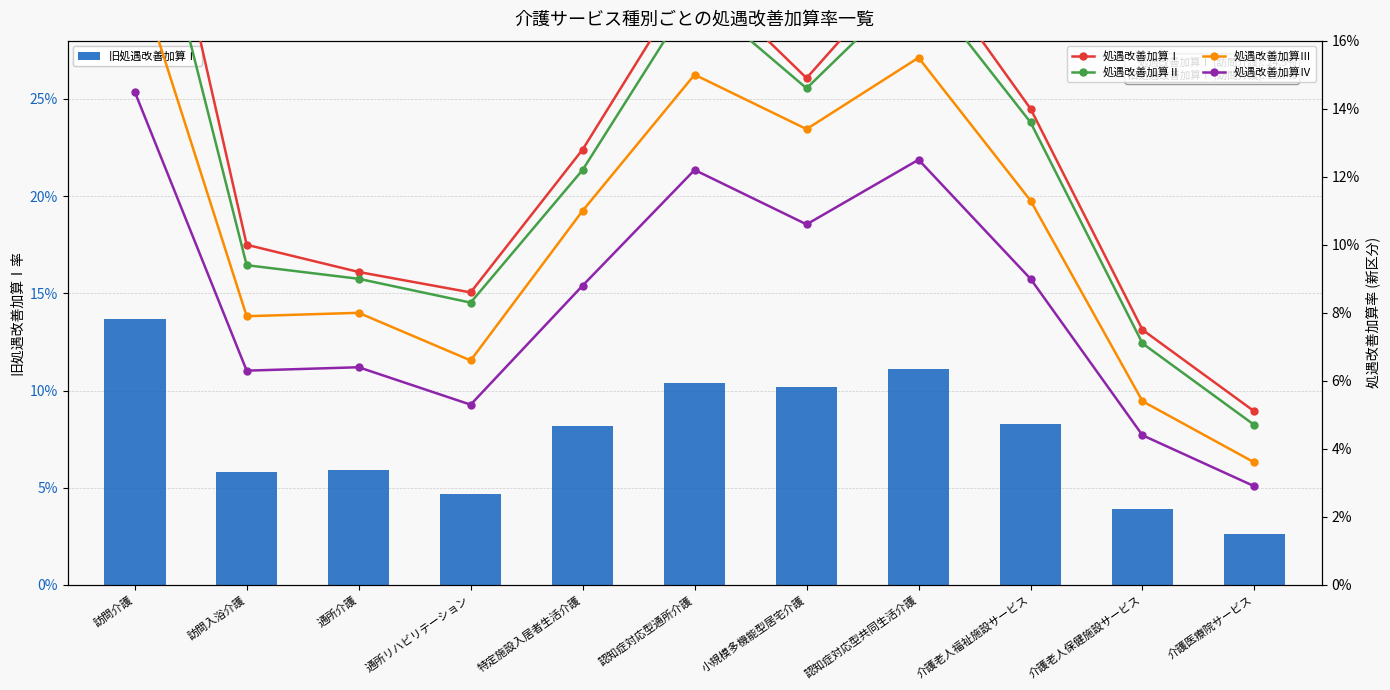

What is the difference between the maximum and minimum values in the 処遇改善加算Ⅱ series?

0.2